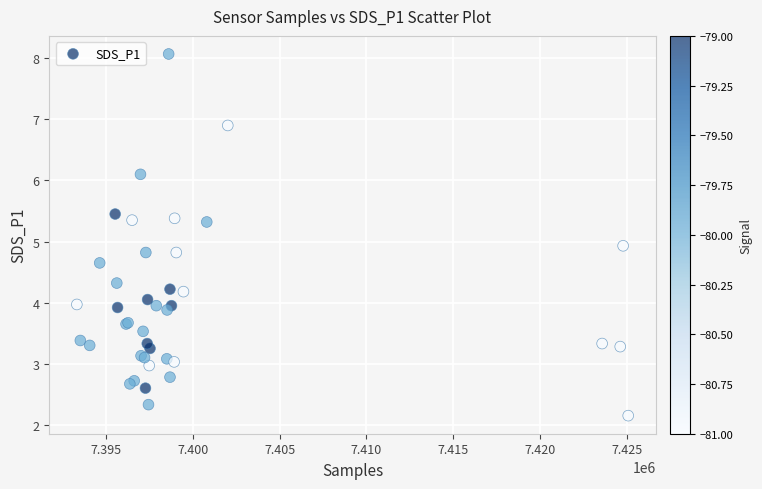

What Y value in the scatter plot is closest to 5?

4.9